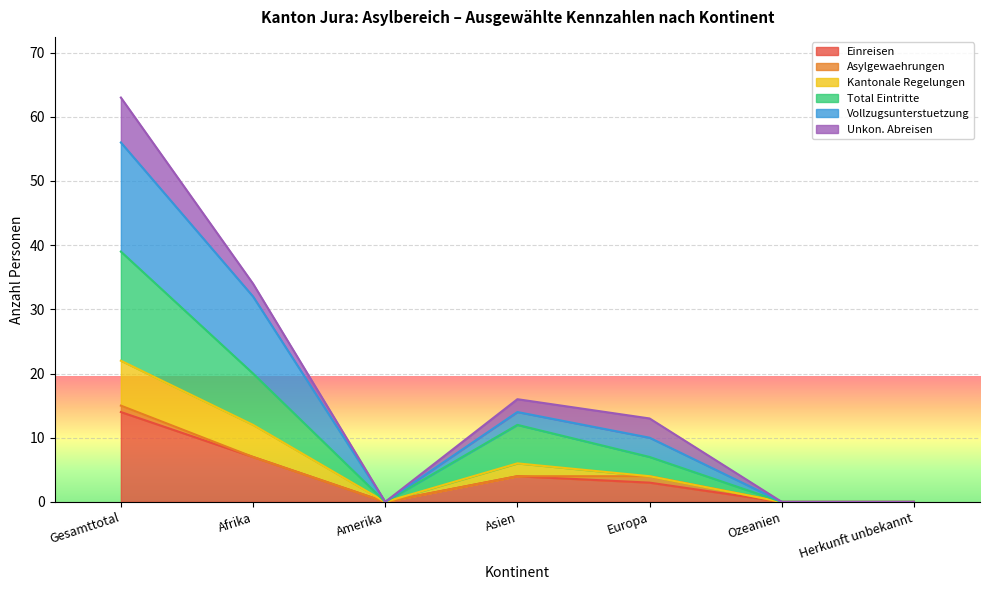

Which has a higher value, Herkunft unbekannt or Ozeanien?

Herkunft unbekannt